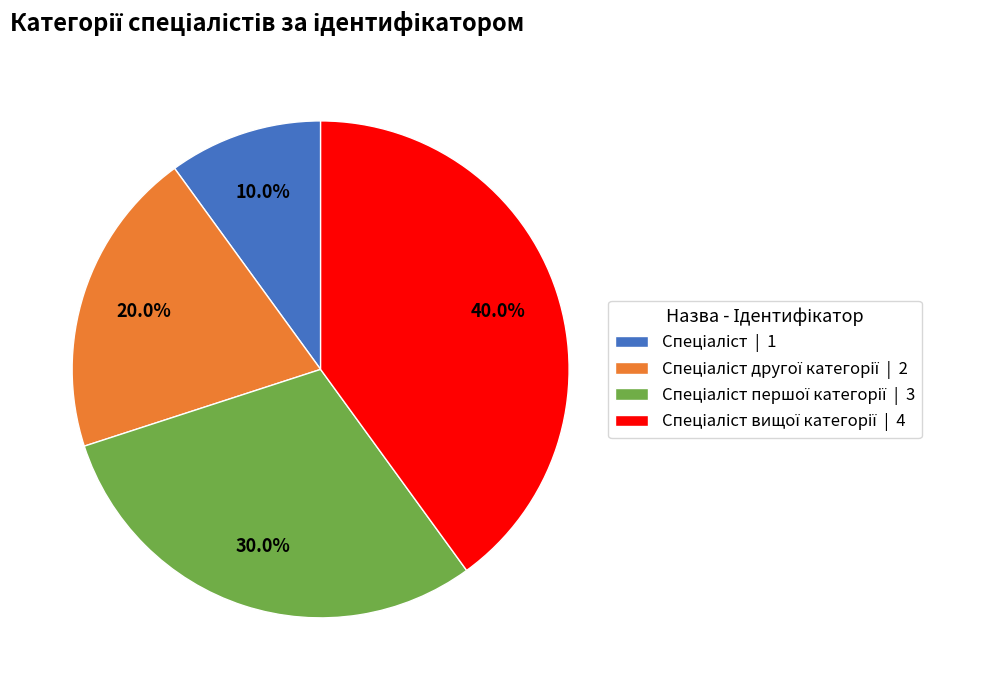

Is there a majority slice in this chart?

No